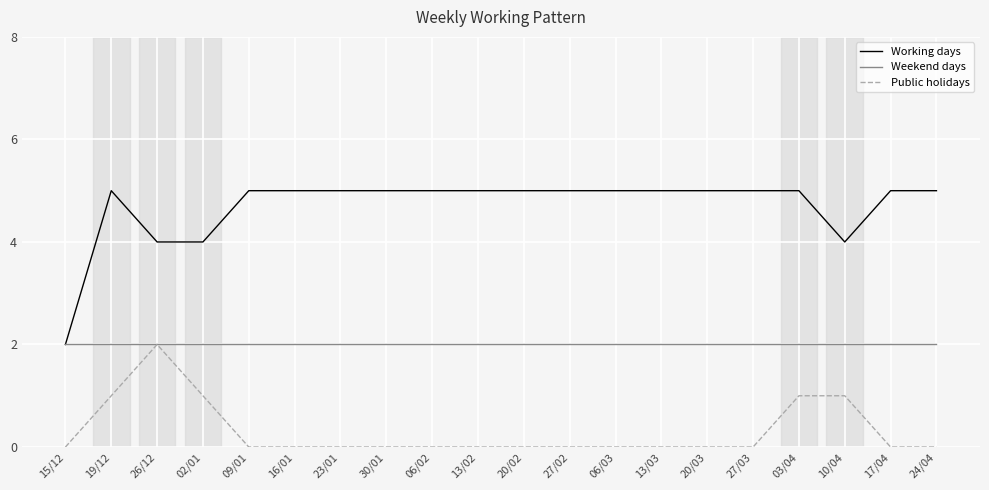

Reading left to right, extract all data points from this chart.

Working days: 2	5	4	4	5	5	5	5	5	5	5	5	5	5	5	5	5	4	5	5
Weekend days: 2	2	2	2	2	2	2	2	2	2	2	2	2	2	2	2	2	2	2	2
Public holidays: 0	1	2	1	0	0	0	0	0	0	0	0	0	0	0	0	1	1	0	0